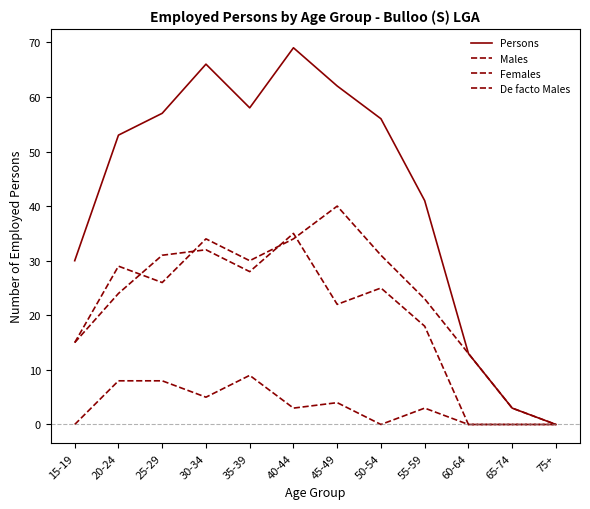

Between which two adjacent categories do Males and Females first intersect?

20-24 and 25-29